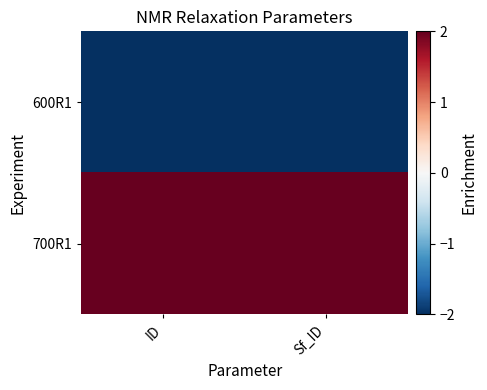

Reading left to right, what are all the values shown in this chart?

600R1: ID=-2	Sf_ID=-2
700R1: ID=2	Sf_ID=2